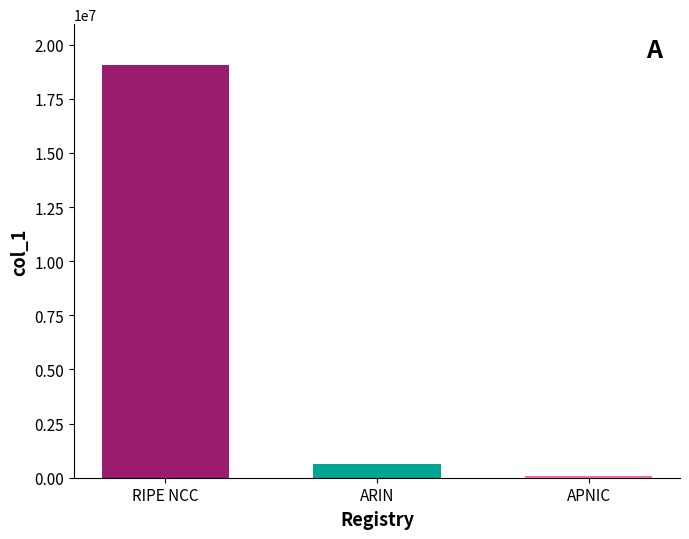

At which label is the value closest to 9554176?

ARIN